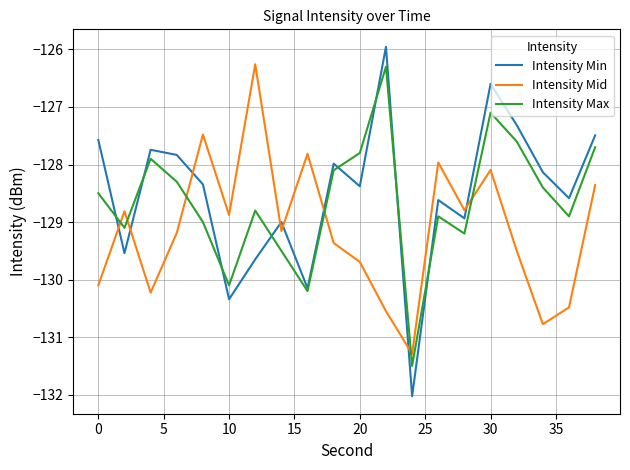

How many intersections are there between Intensity Max and Intensity Mid?

6